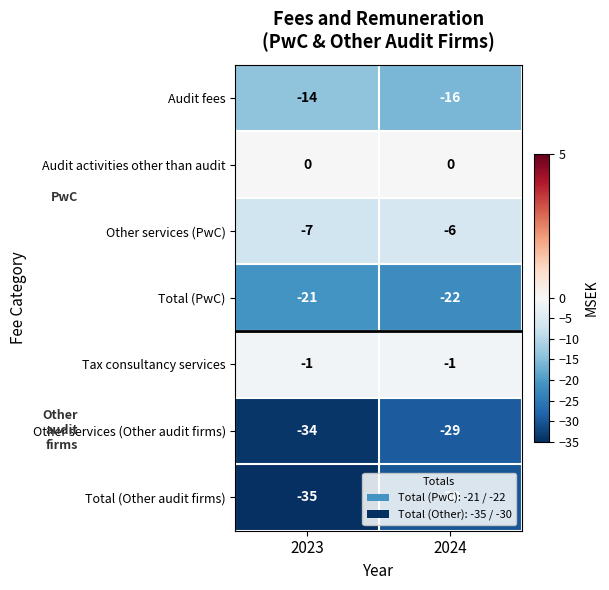

What is the spread (max minus min) of values at 2023?

35